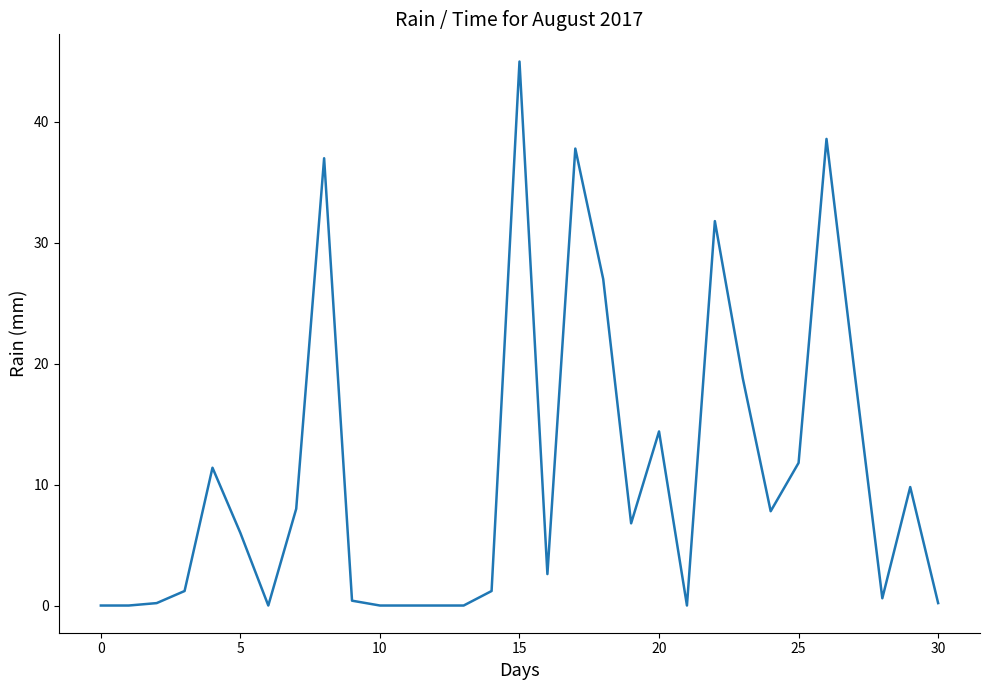

What is the greatest value displayed?

45.0